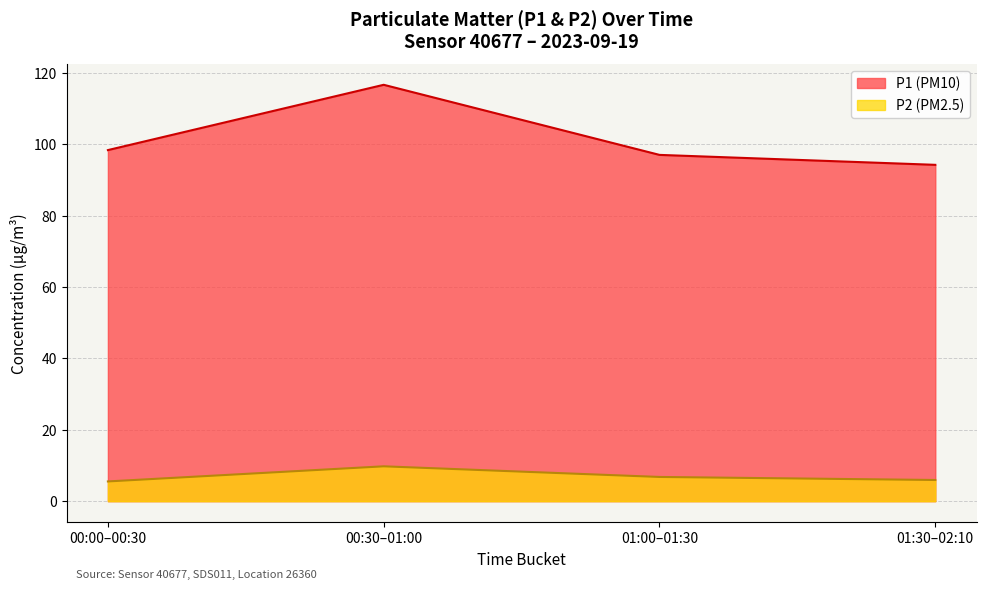

True or false: P2 and P1 intersect in this chart.

False